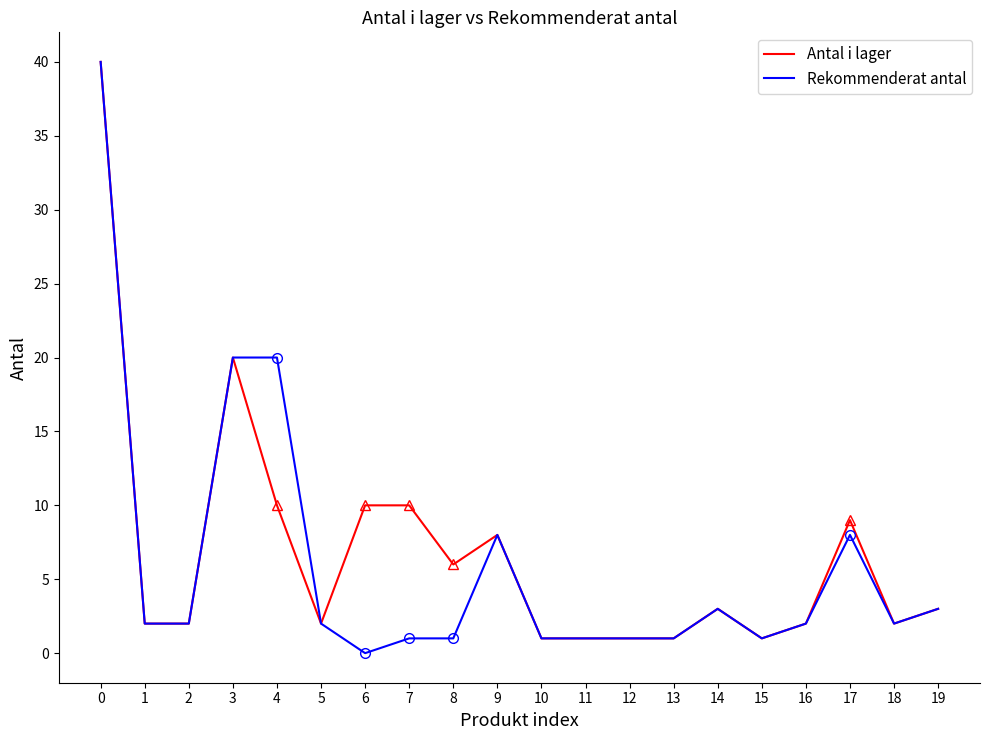

How many values in Rekommenderat antal are above zero?

19